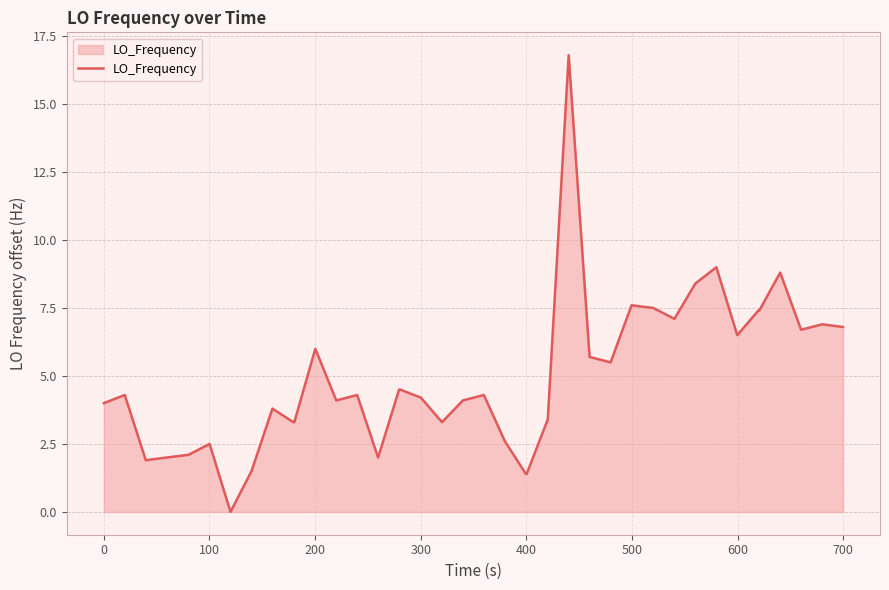

What is the difference between the maximum and minimum values?

16.8